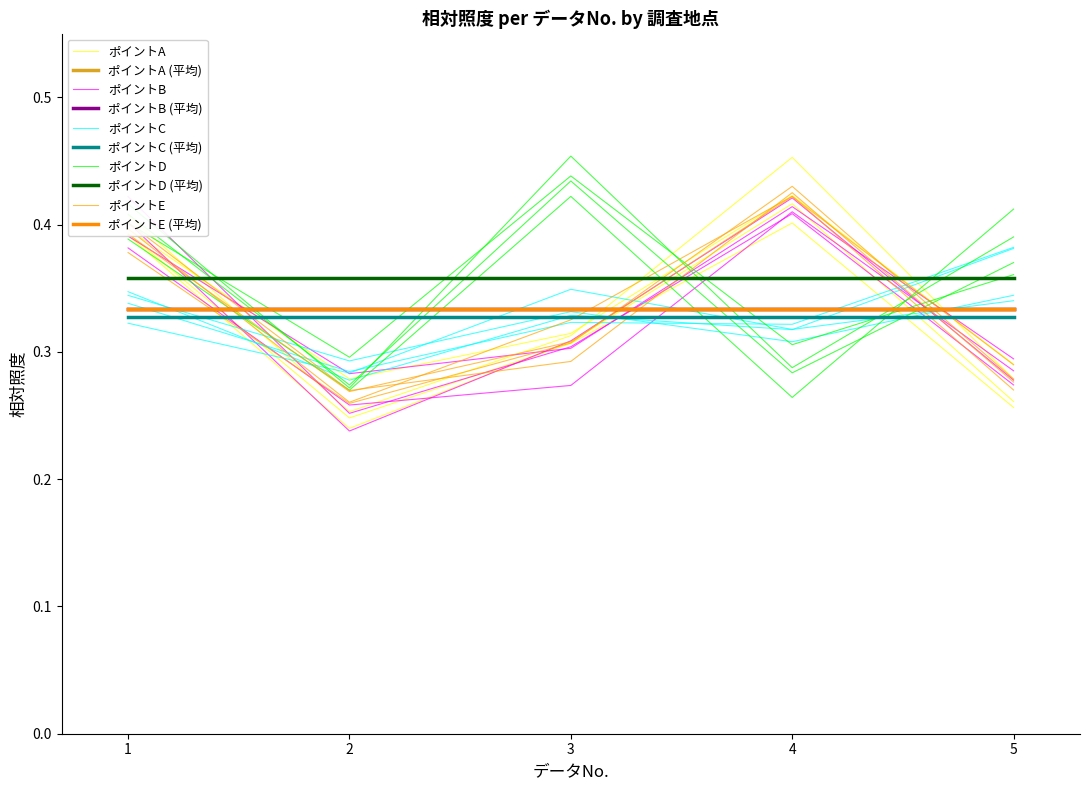

Does the chart display data point markers on the line(s)?

No